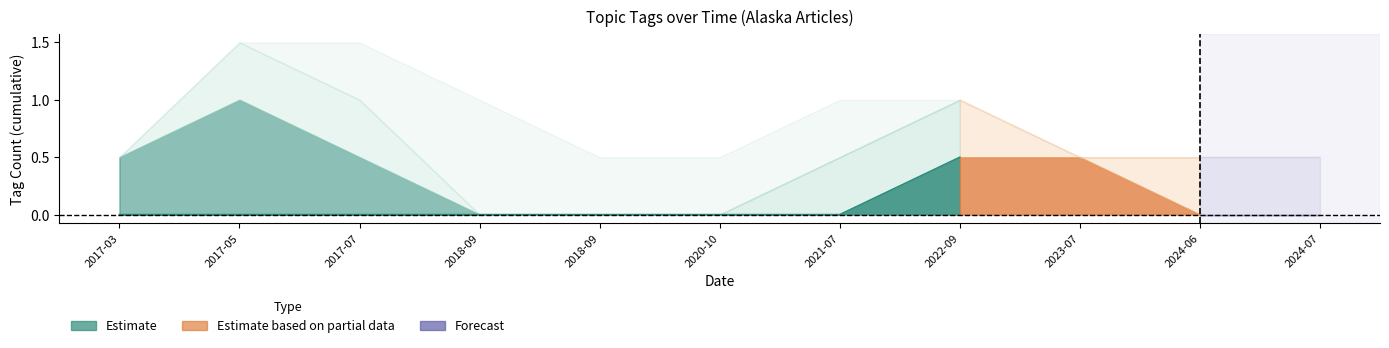

How many lines are shown in the chart?

5